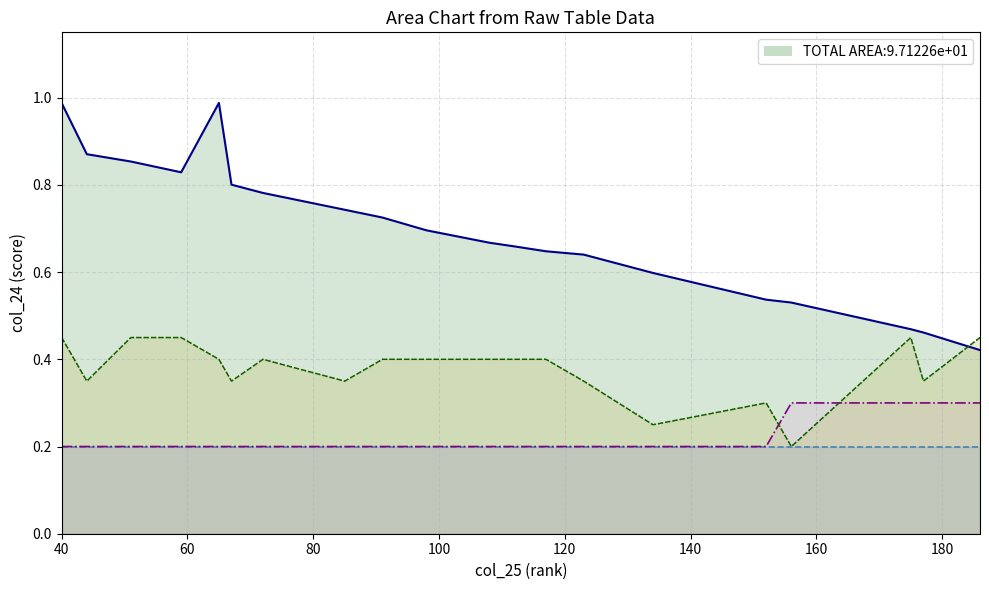

What is the value of the col_28_line point at the 11th from the left?

0.4